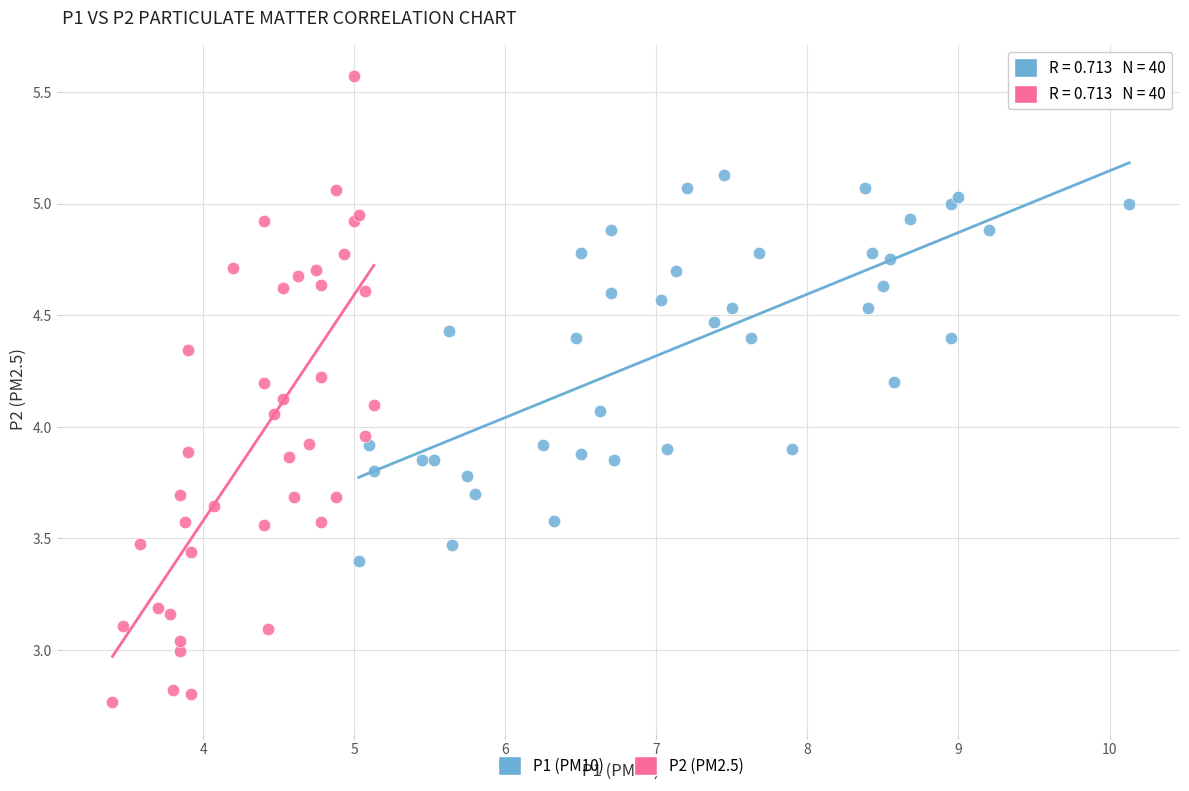

What are all the series names shown in the legend?

P1 (PM10), P2 (PM2.5)